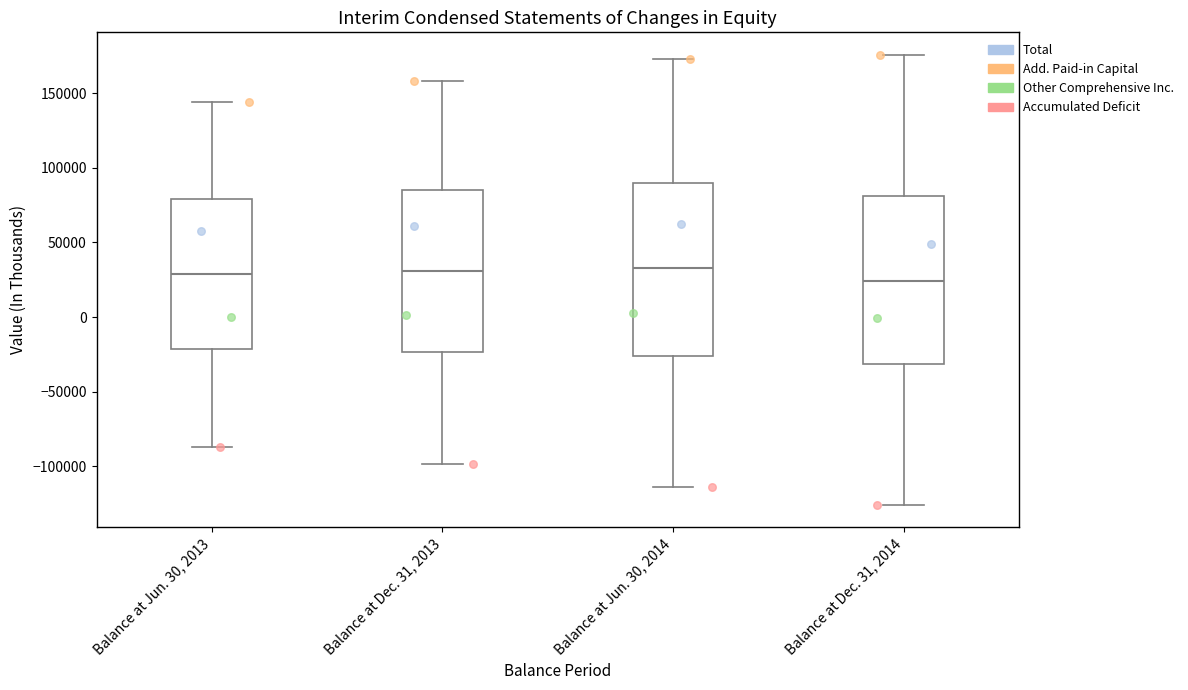

Reading left to right, read every box against the y-axis: the position of its median line, the range the box covers, and the ends of its whiskers. The values are not printed on the chart, so give them approximately, as read against the axis.

Balance at Jun. 30, 2013: median 30000, box -20000 to 80000, whiskers -85000 to 145000
Balance at Dec. 31, 2013: median 30000, box -25000 to 85000, whiskers -100000 to 160000
Balance at Jun. 30, 2014: median 35000, box -25000 to 90000, whiskers -115000 to 175000
Balance at Dec. 31, 2014: median 25000, box -30000 to 80000, whiskers -125000 to 175000